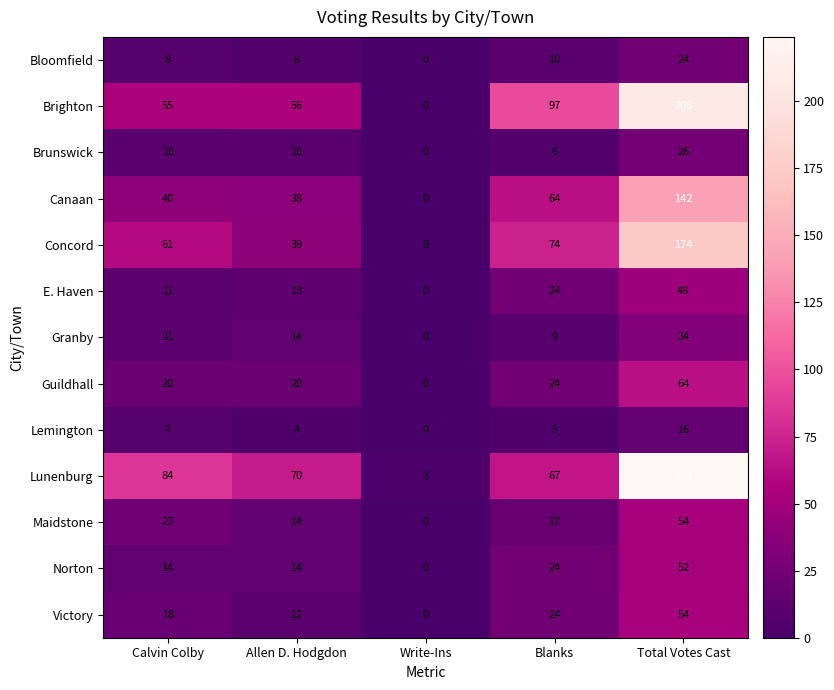

Rank the categories by Canaan value from highest to lowest.

Total Votes Cast, Blanks, Calvin Colby, Allen D. Hodgdon, Write-Ins